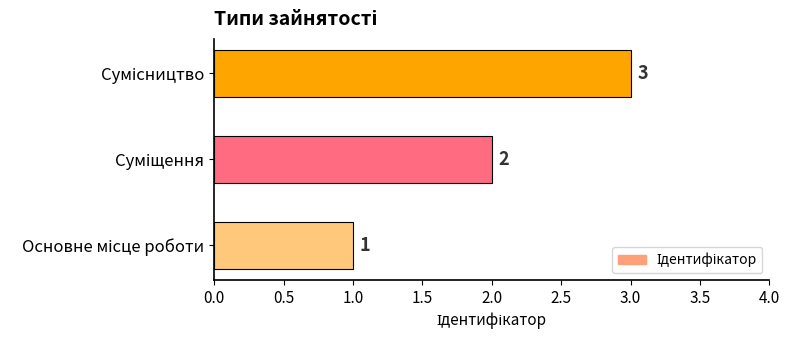

What is the average value?

2